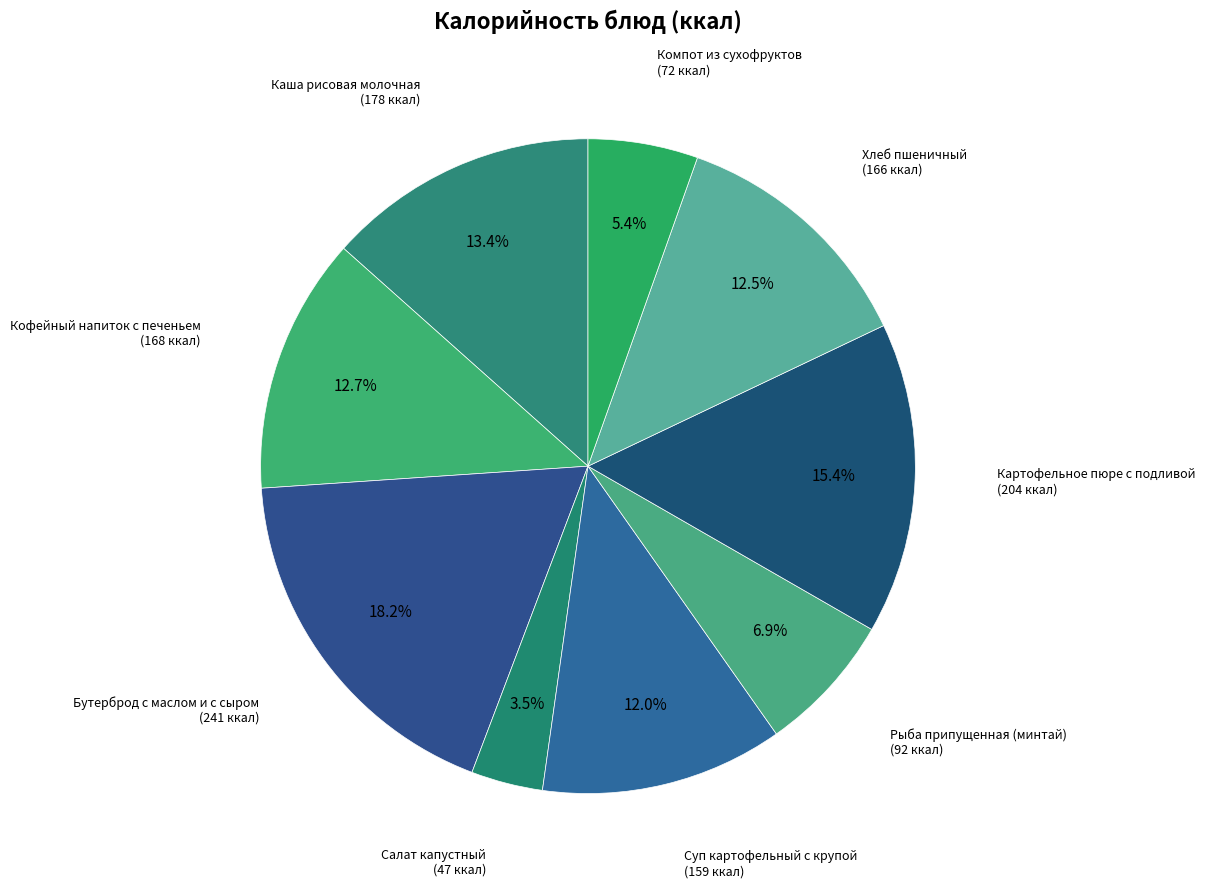

What is the smallest slice in the pie chart?

Салат капустный